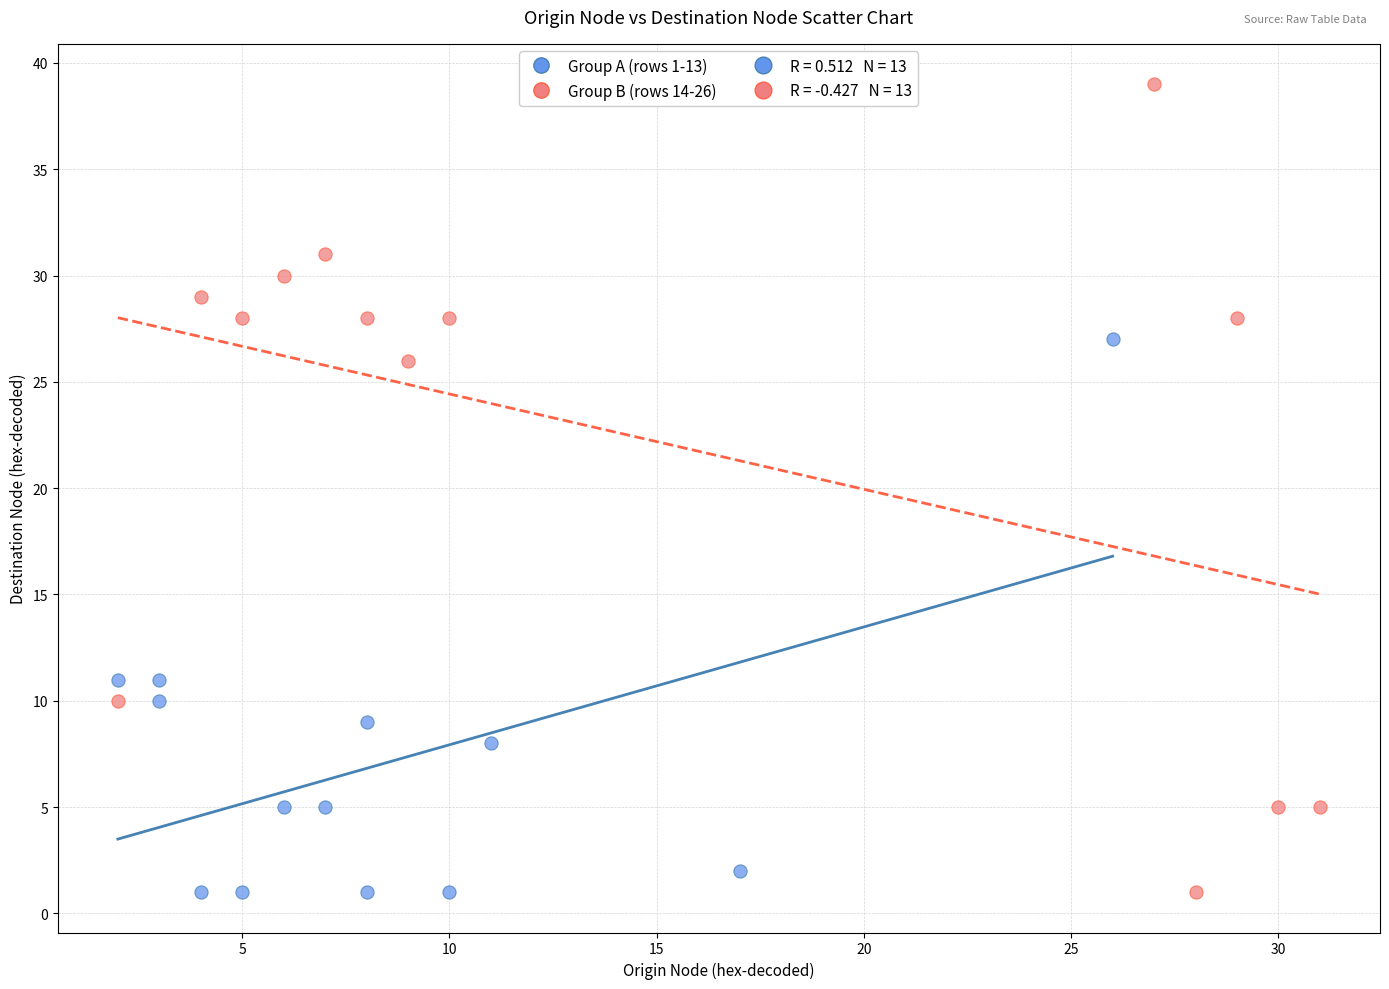

Which series contains the highest Y value?

Group B (rows 14-26)